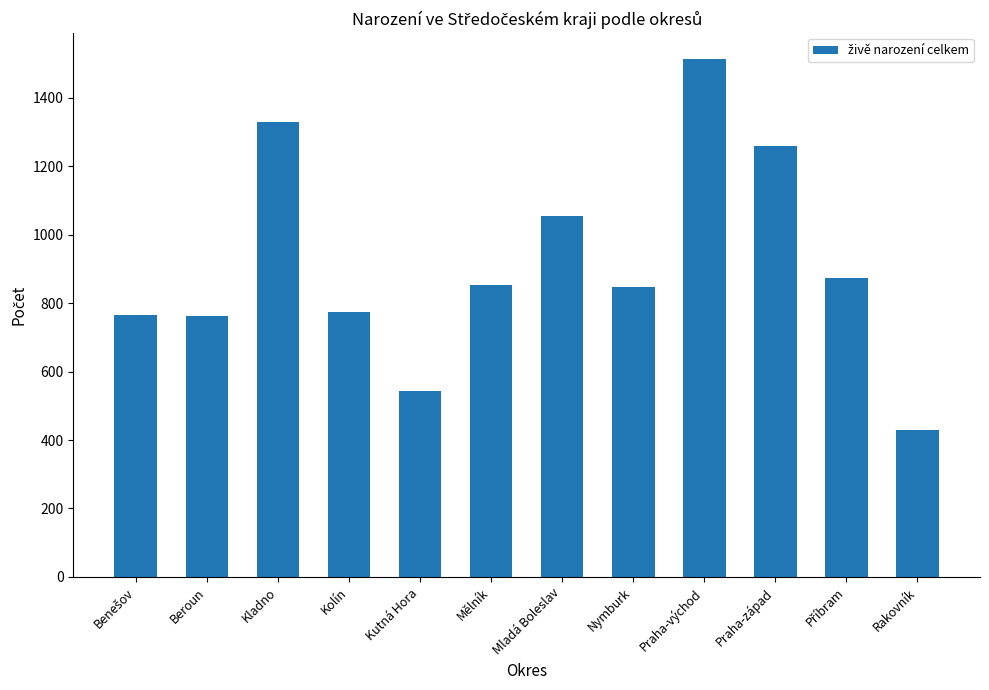

Which category has the lowest value across all series?

Rakovník